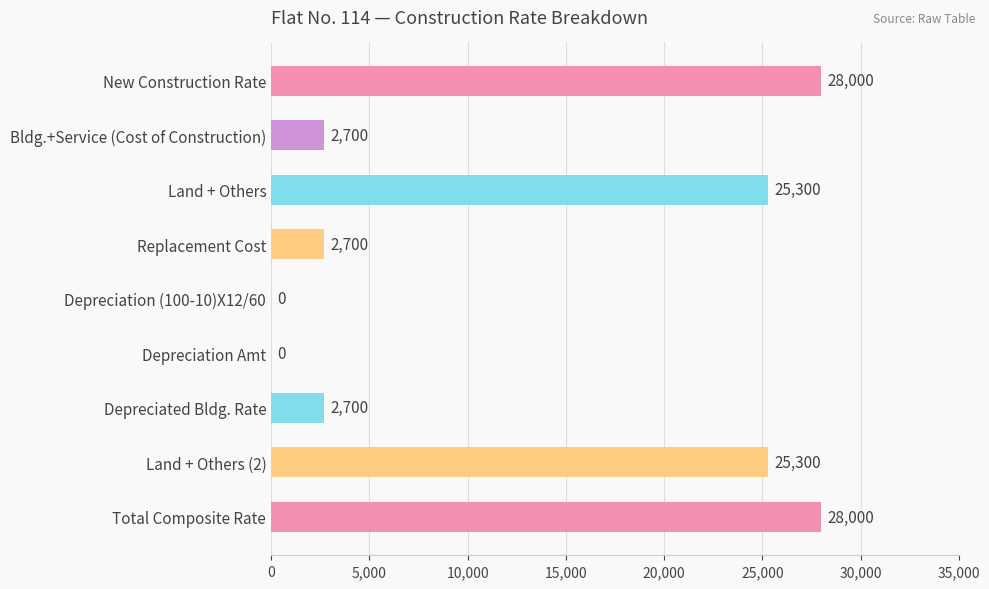

Reading top to bottom, what are all the values shown in this chart?

New Construction Rate=28000	Bldg.+Service (Cost of Construction)=2700	Land + Others=25300	Replacement Cost=2700	Depreciation (100-10)X12/60=0	Depreciation Amt=0	Depreciated Bldg. Rate=2700	Land + Others (2)=25300	Total Composite Rate=28000